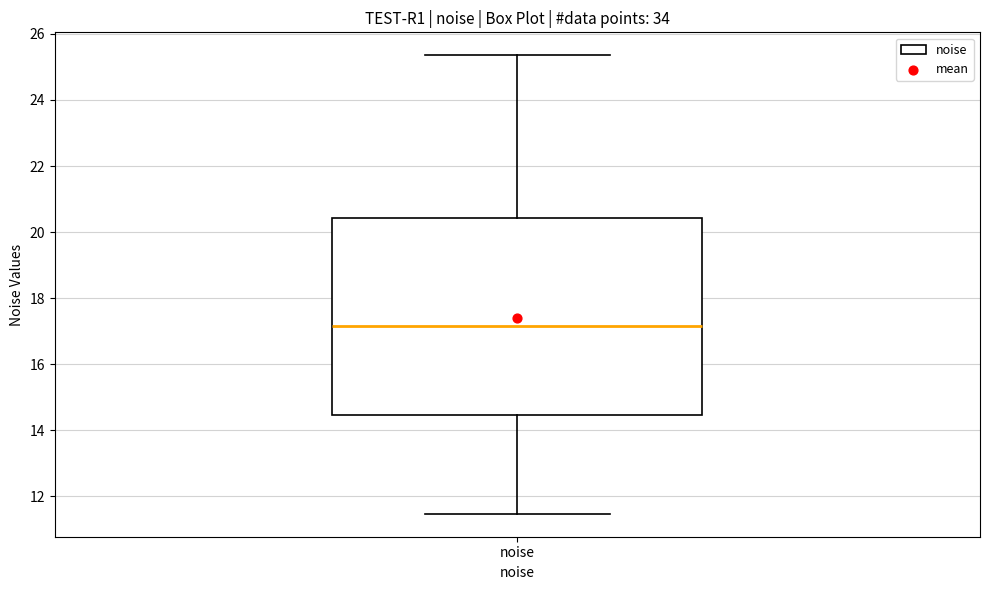

Transcribe this box plot: give where the median line is, the range the box spans, and where the two whiskers end, as read against the y-axis. The values are not printed on the chart, so give them approximately, as read against the axis.

median 17.2, box 14.4 to 20.4, whiskers 11.4 to 25.4